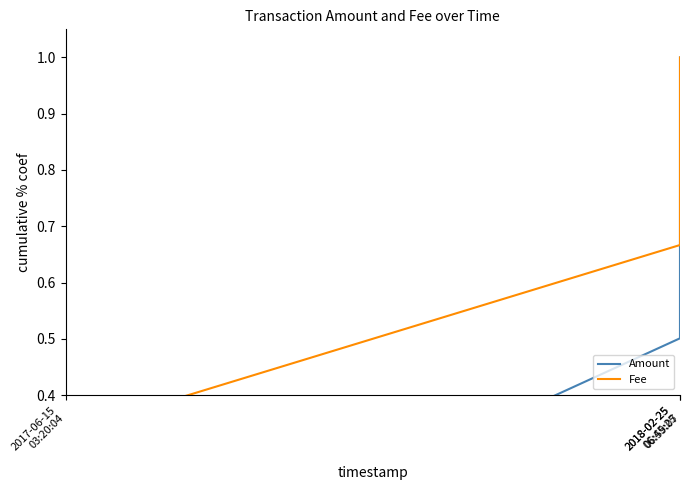

What is the label of the 2nd point from the right?

2018-02-25
06:45:25